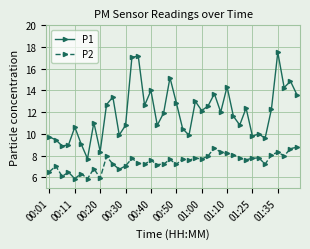

What is the lowest value of the P2 series?

5.9